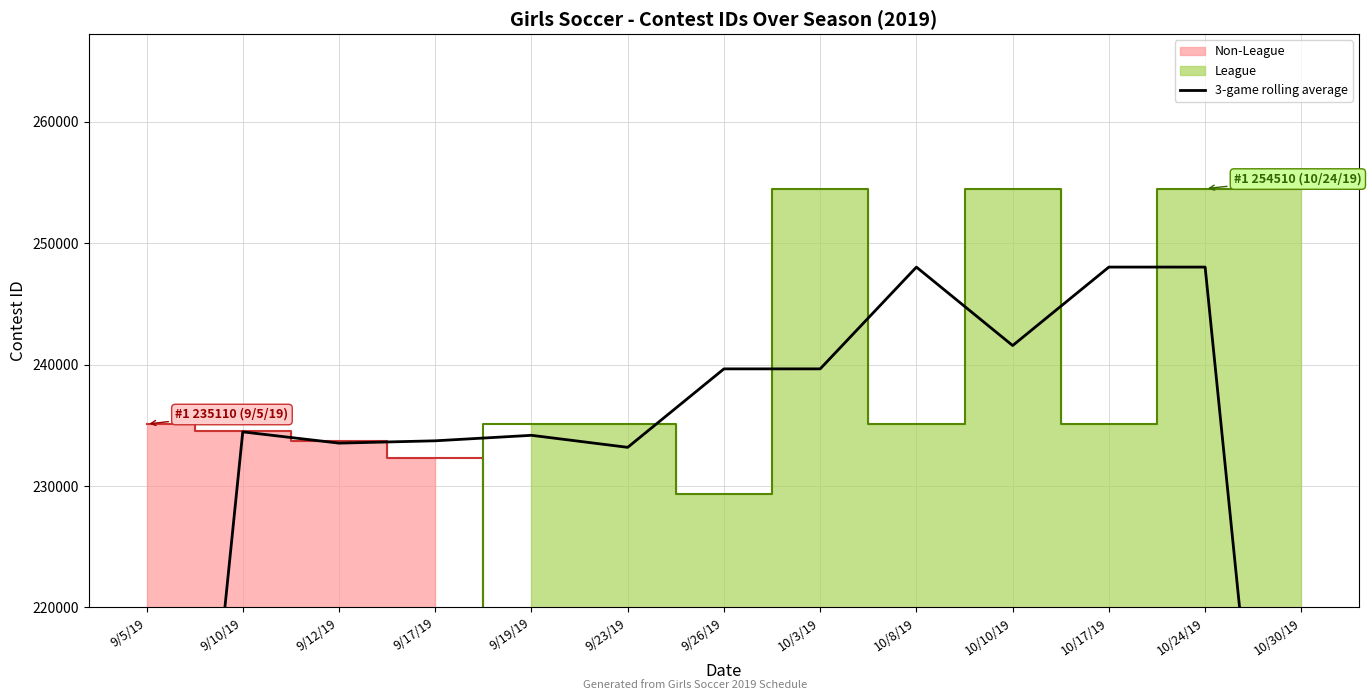

Read the value at 9/12/19.

233540.0